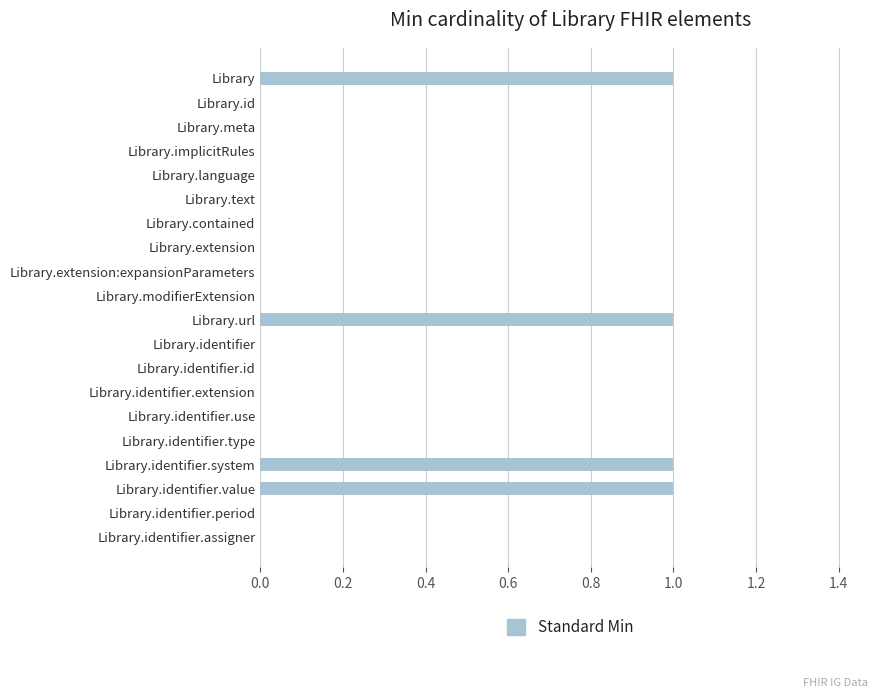

Reading bottom to top, extract all data points from this chart.

Library.identifier.assigner=0	Library.identifier.period=0	Library.identifier.value=1	Library.identifier.system=1	Library.identifier.type=0	Library.identifier.use=0	Library.identifier.extension=0	Library.identifier.id=0	Library.identifier=0	Library.url=1	Library.modifierExtension=0	Library.extension:expansionParameters=0	Library.extension=0	Library.contained=0	Library.text=0	Library.language=0	Library.implicitRules=0	Library.meta=0	Library.id=0	Library=1